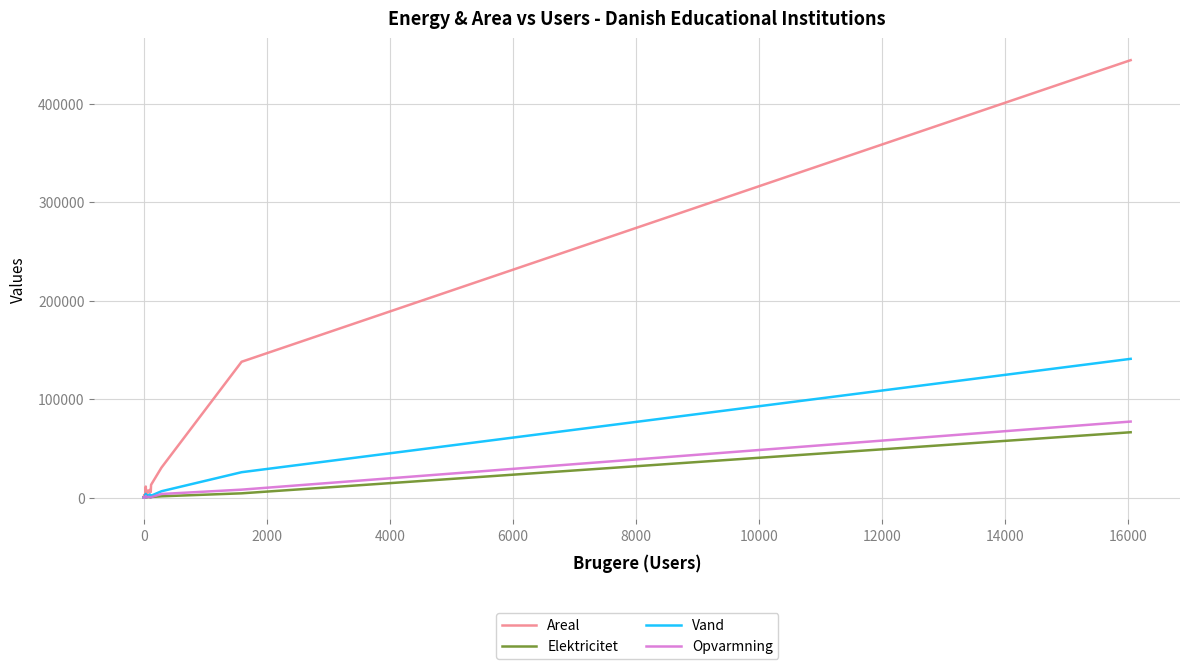

What are all the series names shown in the legend?

Areal, Elektricitet, Vand, Opvarmning